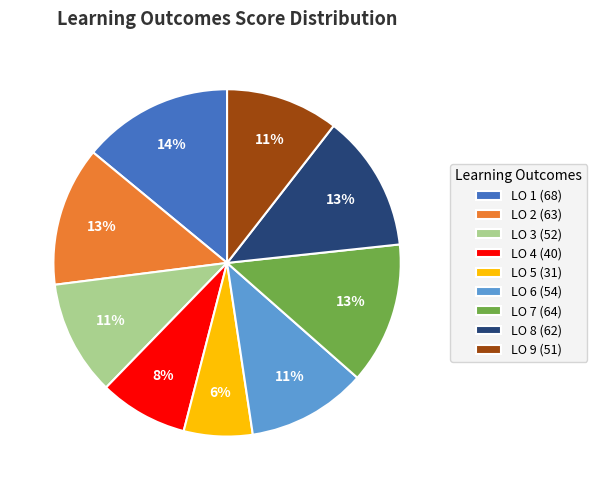

Between LO 4 (40) and LO 5 (31), which is larger?

LO 4 (40)